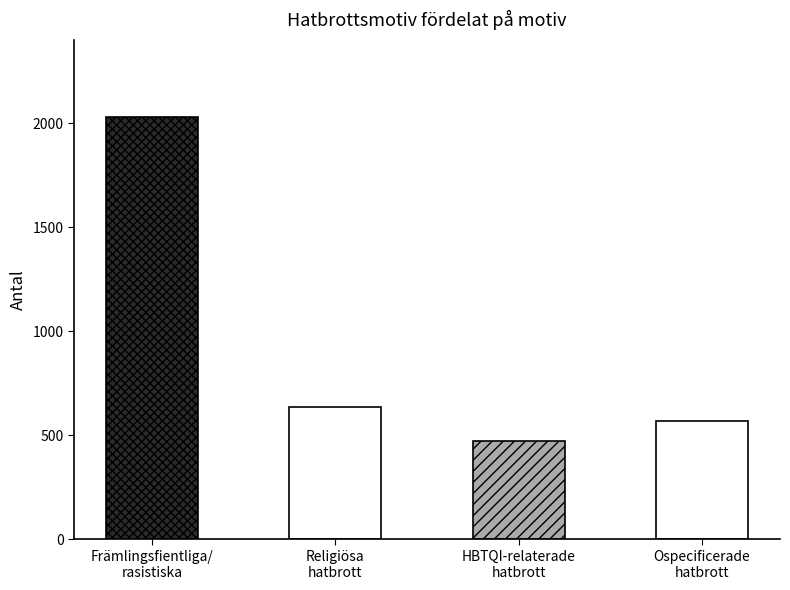

How many values are below 638?

2